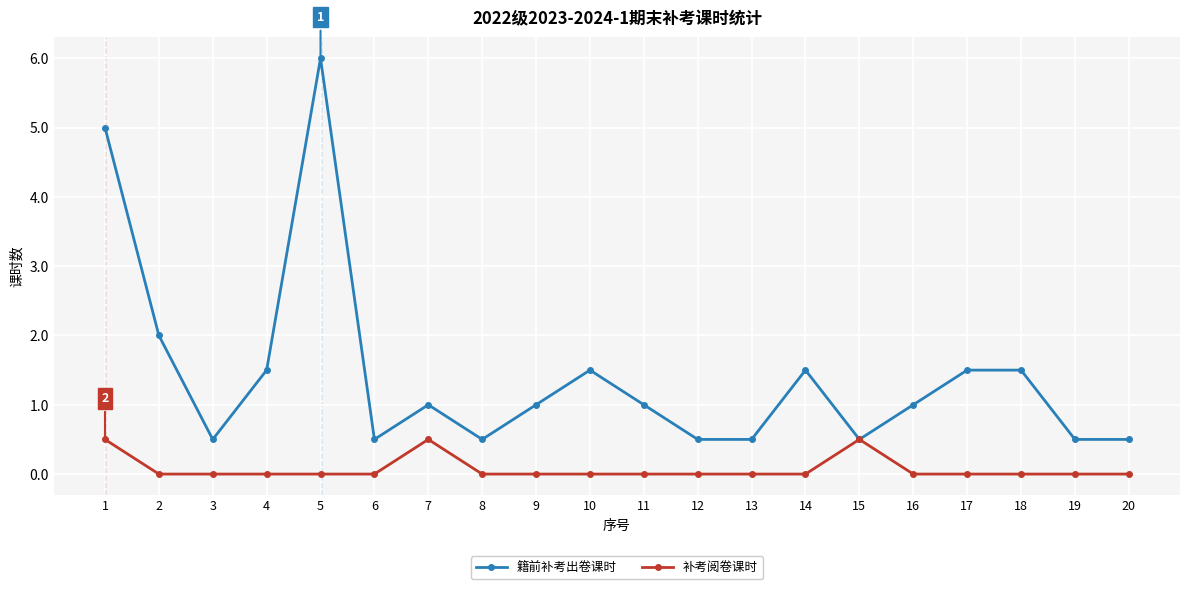

Read the 籍前补考出卷课时 value at 13.

0.5